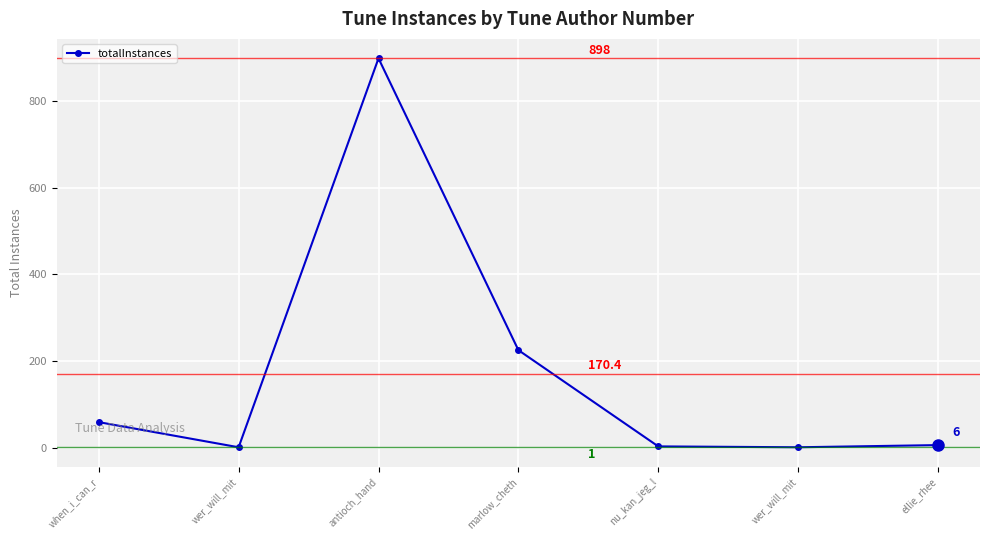

Reading left to right, transcribe all the data shown in this chart.

59	1	898	225	3	1	6